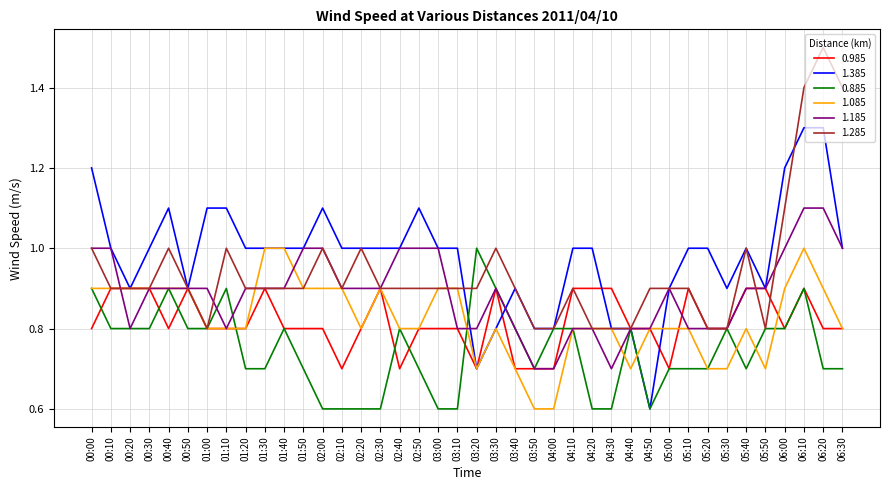

At which category is the sum across all series the highest?

06:10